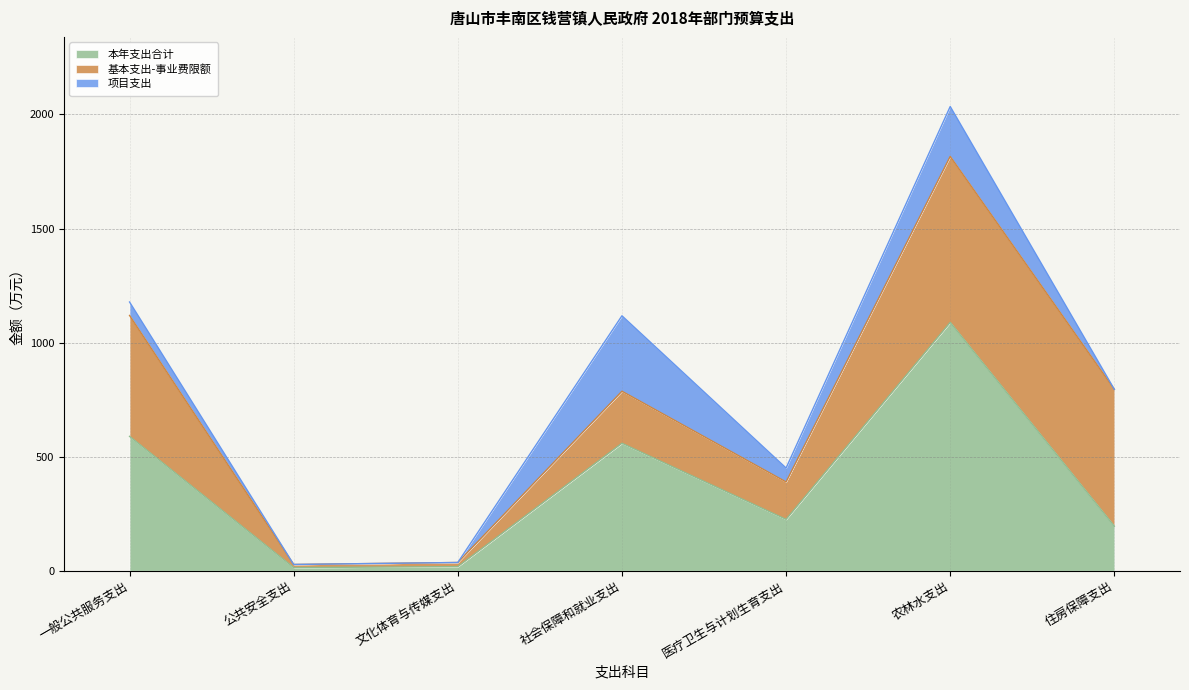

Between which two adjacent categories do 项目支出 and 基本支出-事业费限额 first intersect?

文化体育与传媒支出 and 社会保障和就业支出